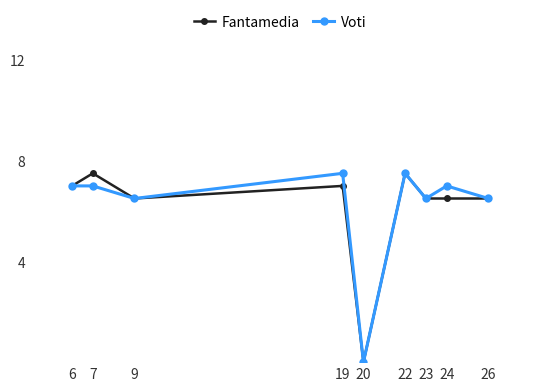

True or false: Fantamedia has more than 0 interior local peaks.

True